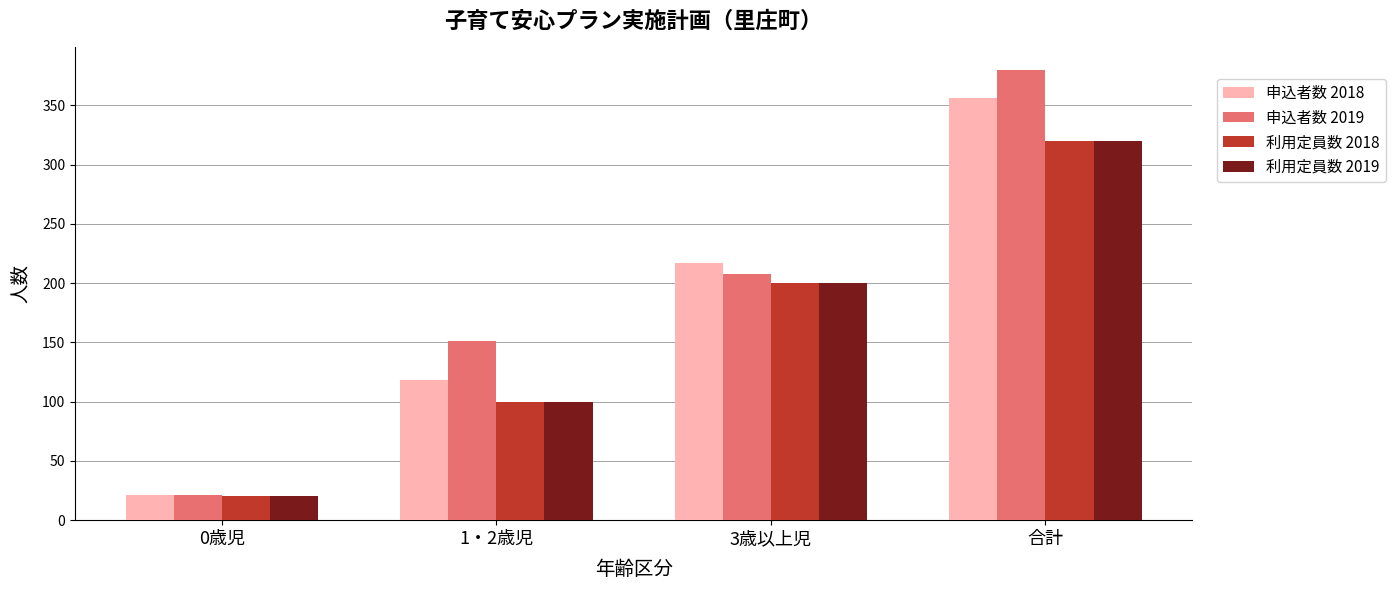

What is the difference between the maximum and minimum values in the 利用定員数 2018 series?

300